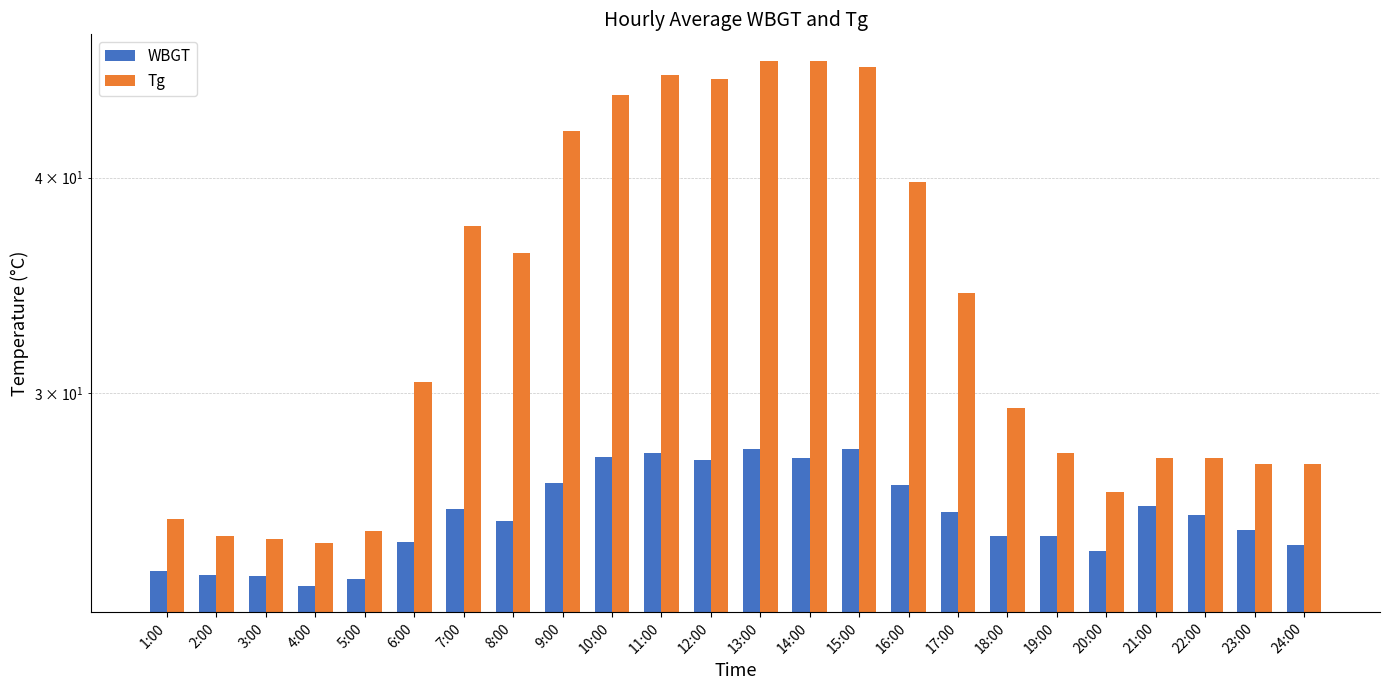

Is it true that Tg equals 29.4 at 18:00?

True